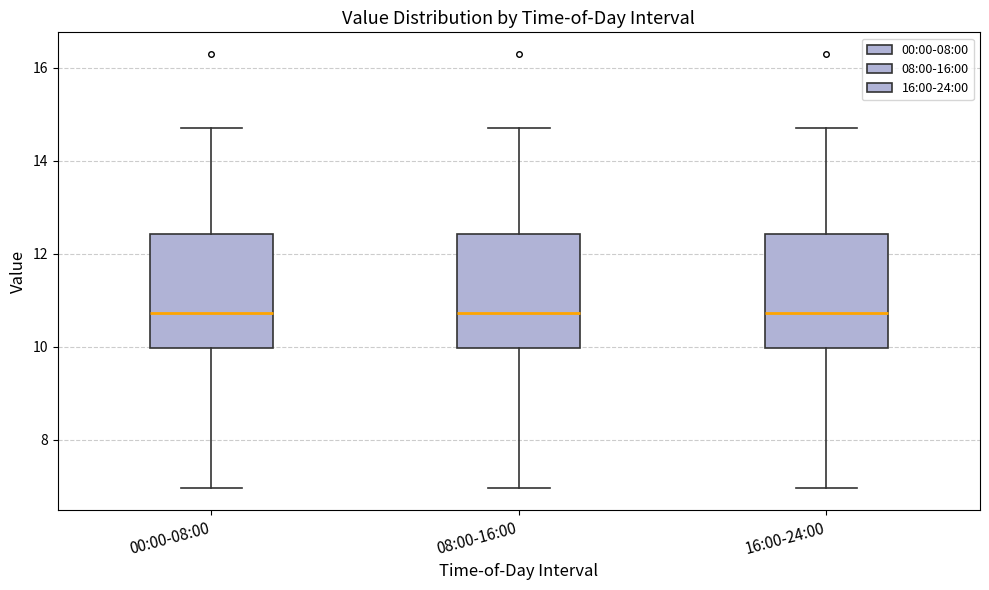

Where does the median line of the box for 08:00-16:00 sit on the y-axis? The values are not printed on the chart, so give them approximately, as read against the axis.

10.8